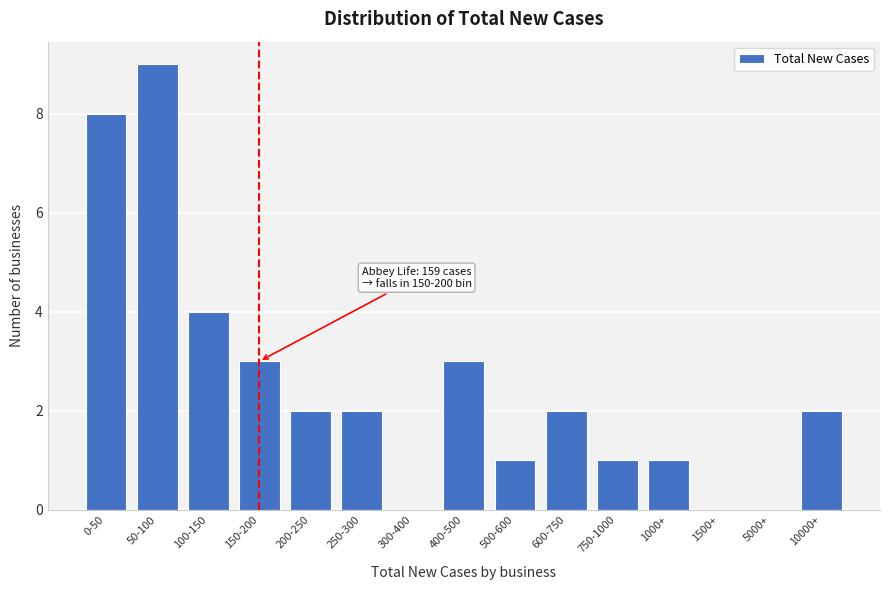

Reading left to right, transcribe all the data shown in this chart.

0-50=8	50-100=9	100-150=4	150-200=3	200-250=2	250-300=2	300-400=0	400-500=3	500-600=1	600-750=2	750-1000=1	1000+=1	1500+=0	5000+=0	10000+=2